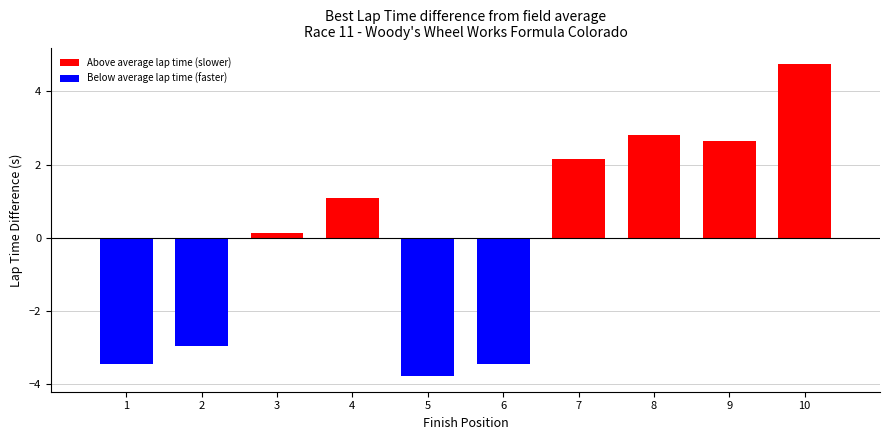

What is the minimum value shown in the chart?

-3.8